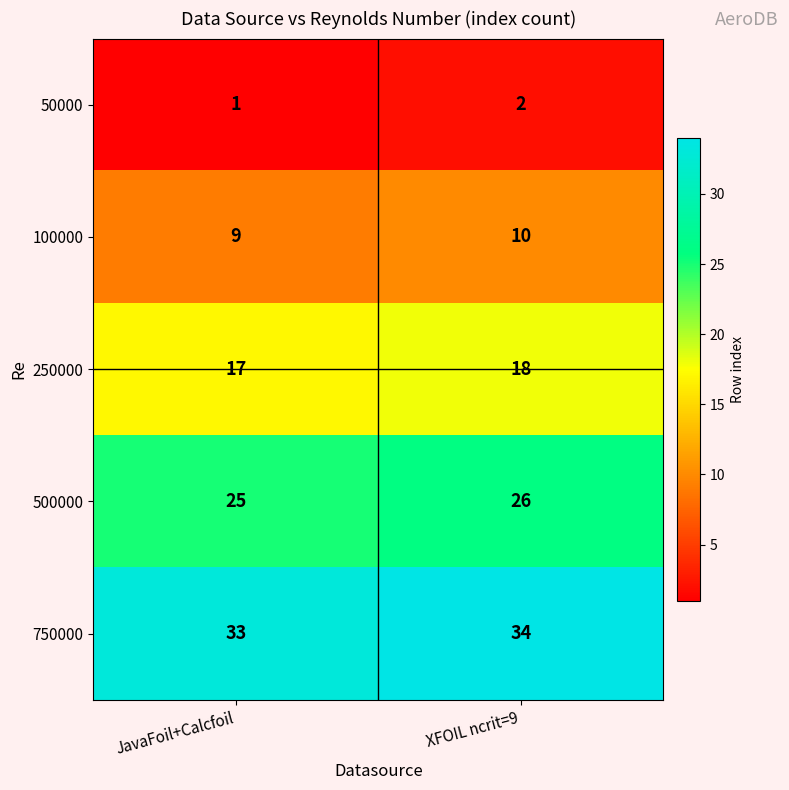

At JavaFoil+Calcfoil, list the series in order from smallest to largest.

50000, 100000, 250000, 500000, 750000